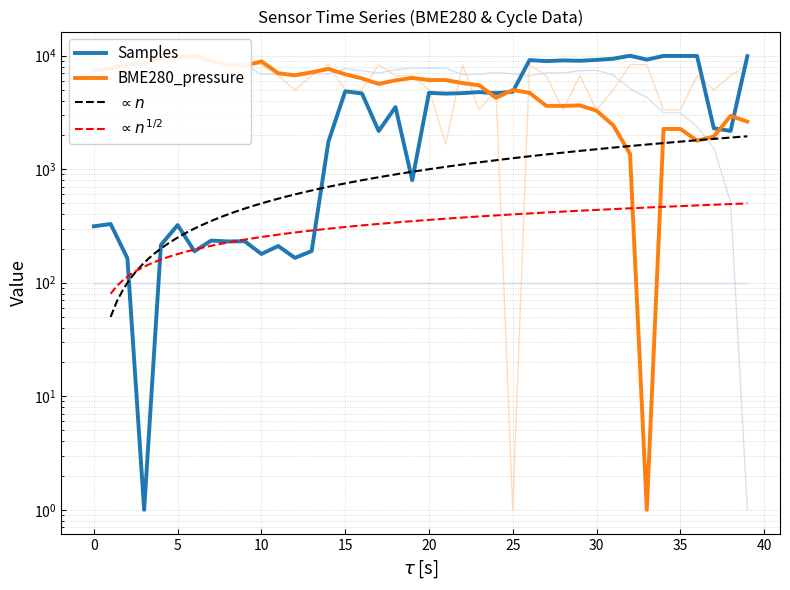

What is the smallest value displayed?

1.0